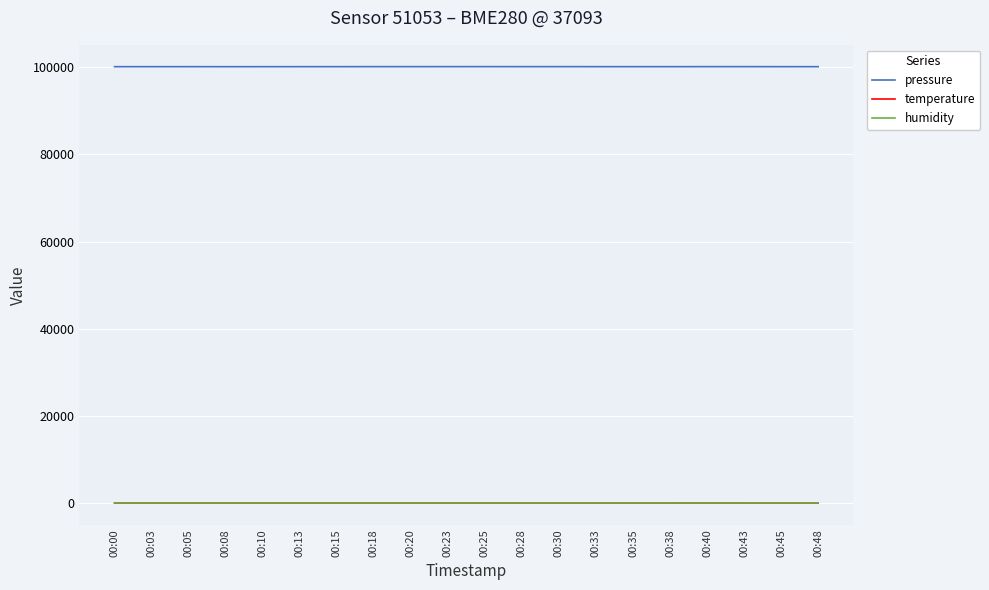

How many lines are shown in the chart?

3